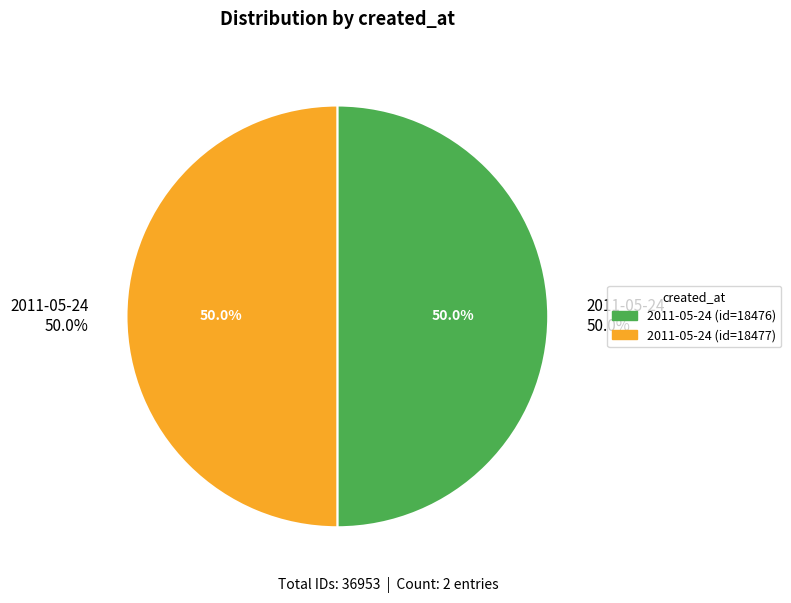

What is the ratio of the value at 2011-05-24 20:58:50 UTC to the value at 2011-05-24 21:00:46 UTC?

1.0